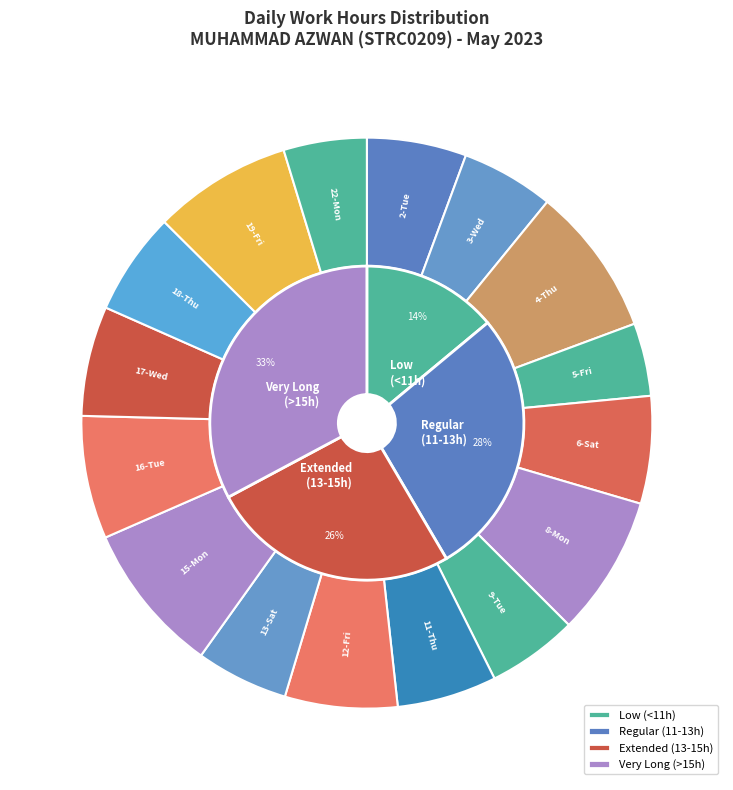

What percentage is NOT represented by 11-Thu?

94.4%